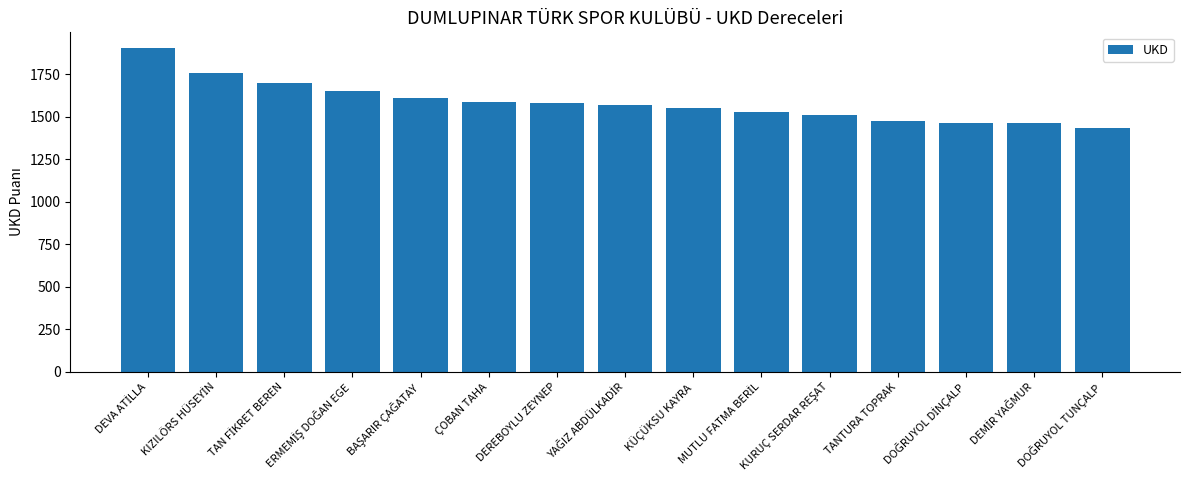

What is the average value?

1587